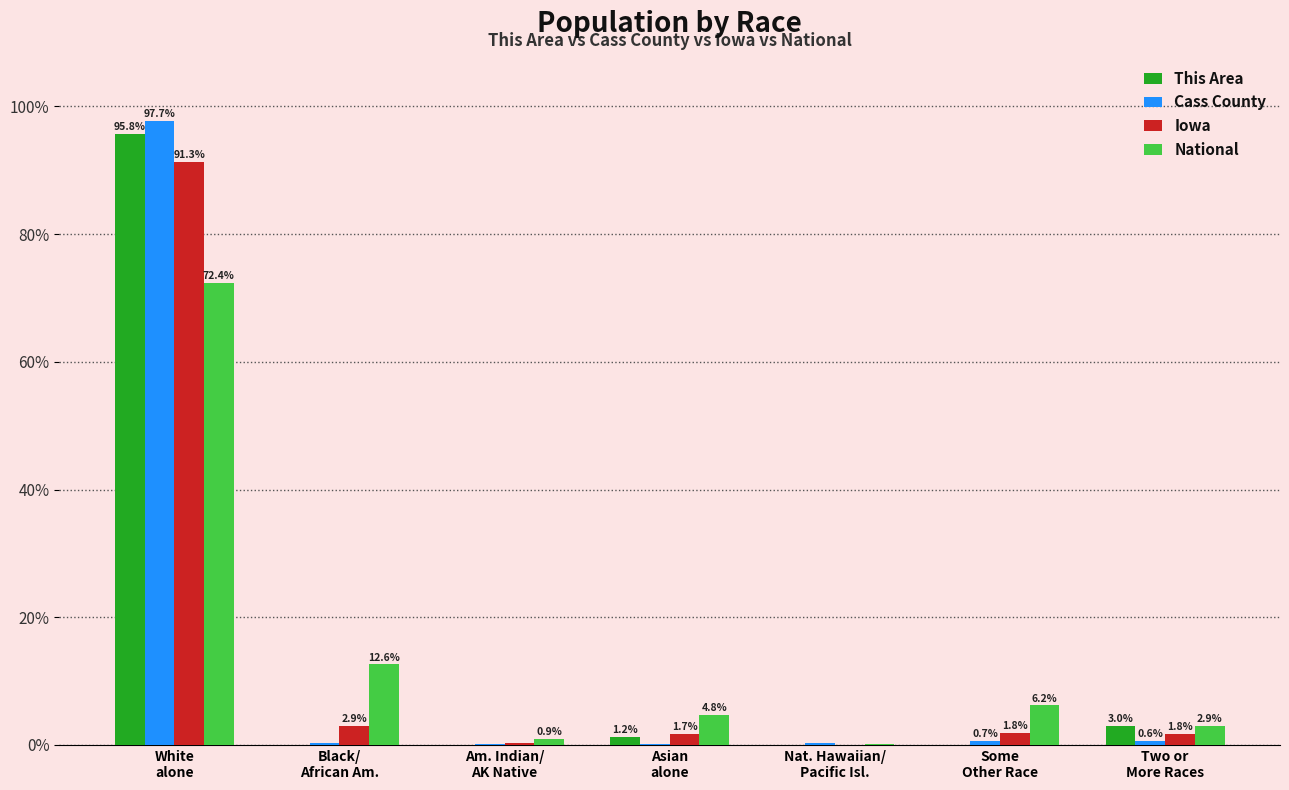

What are all the series names shown in the legend?

This Area, Cass County, Iowa, National